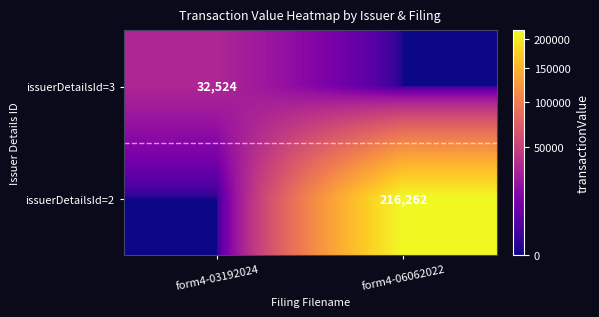

The issuerDetailsId=3 series shows 20970 at form4-03192024. True or false?

False